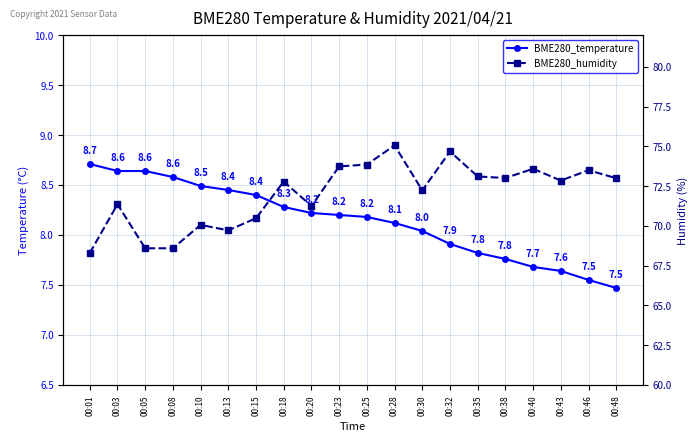

True or false: BME280_humidity has more than 2 points higher than both neighbors.

True